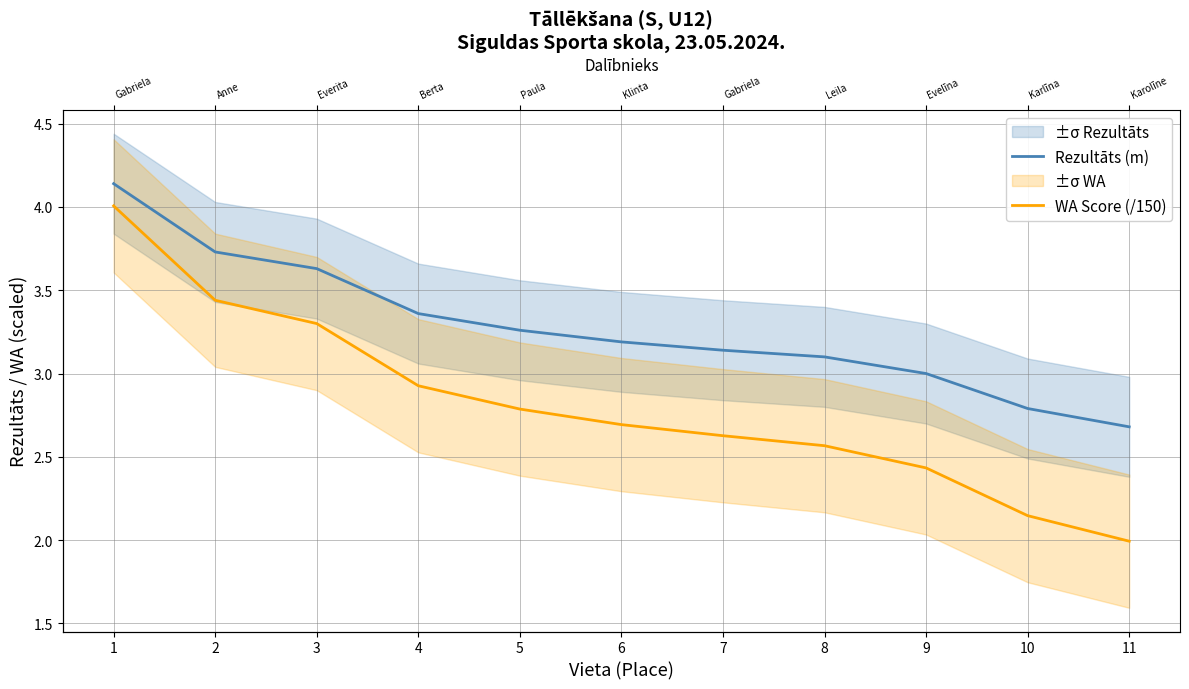

What is the sum of the WA Score (/150) values at 9 and 11?

4.4